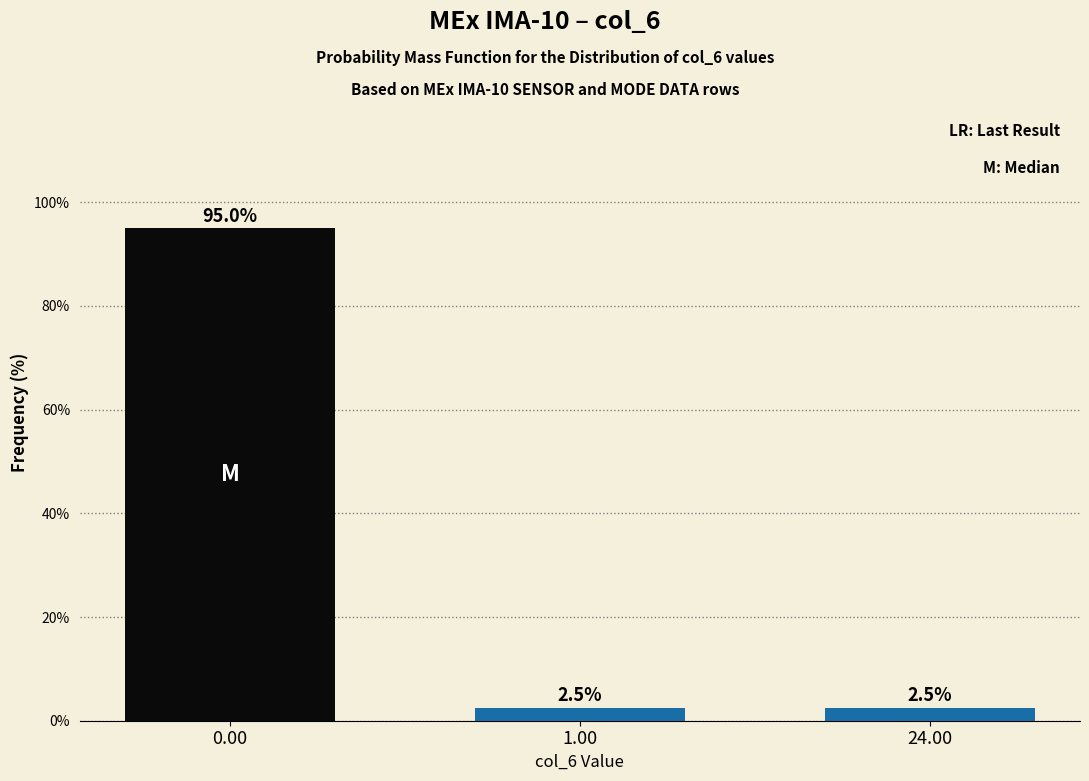

Reading right to left, what are all the values shown in this chart?

2.5	2.5	95.0